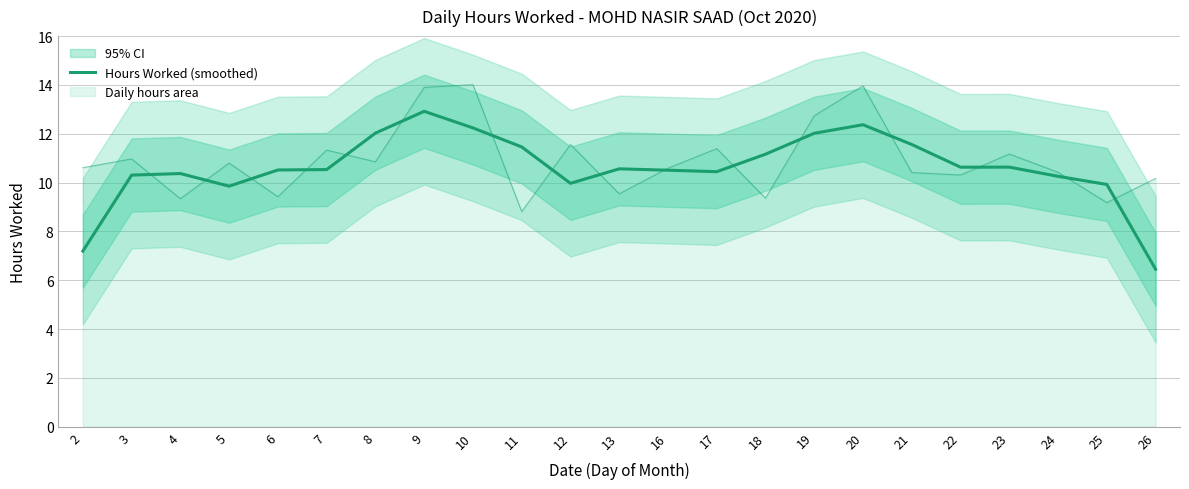

Count the number of values greater than 10.

18